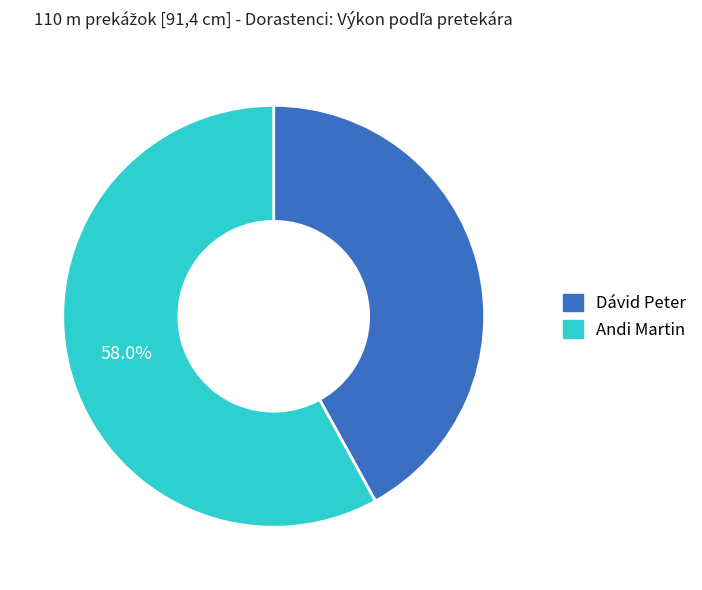

What percentage is NOT represented by Andi Martin?

42.0%